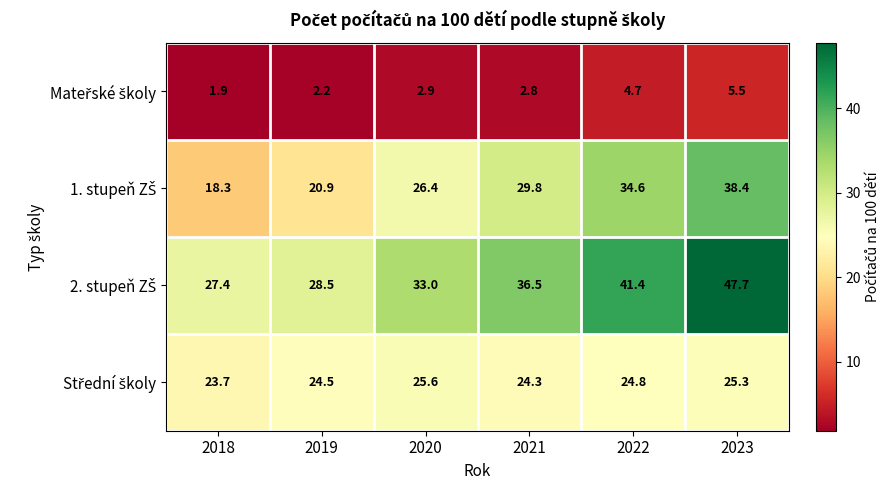

Which category has the lowest value across all series?

2018